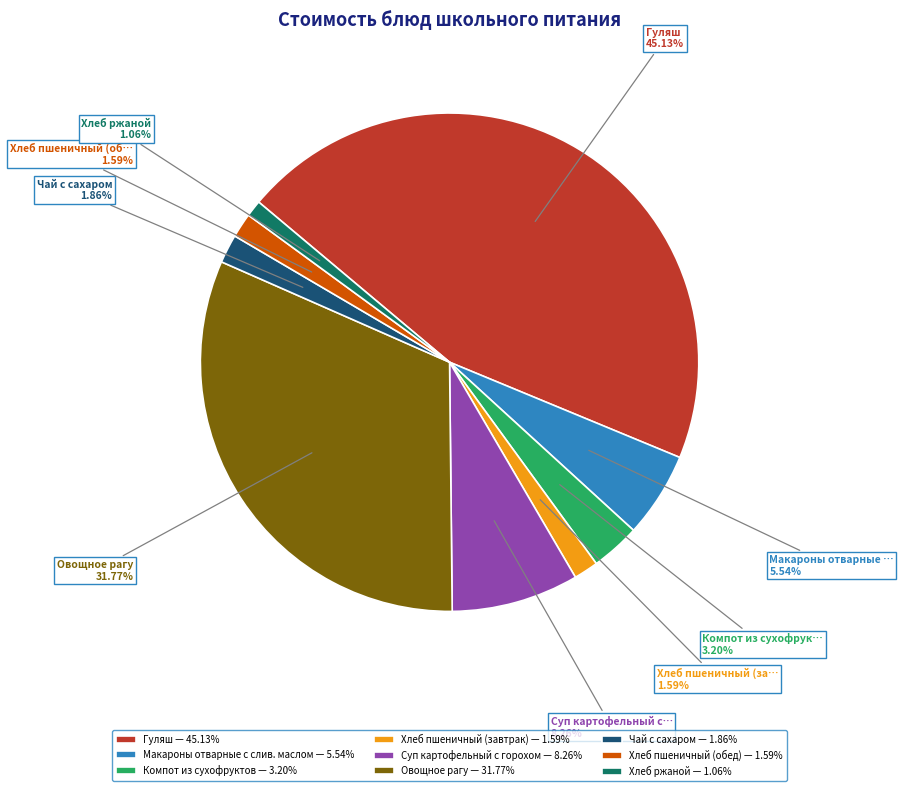

Is the sum of Хлеб пшеничный (завтрак) and Хлеб пшеничный (обед) greater than half?

No